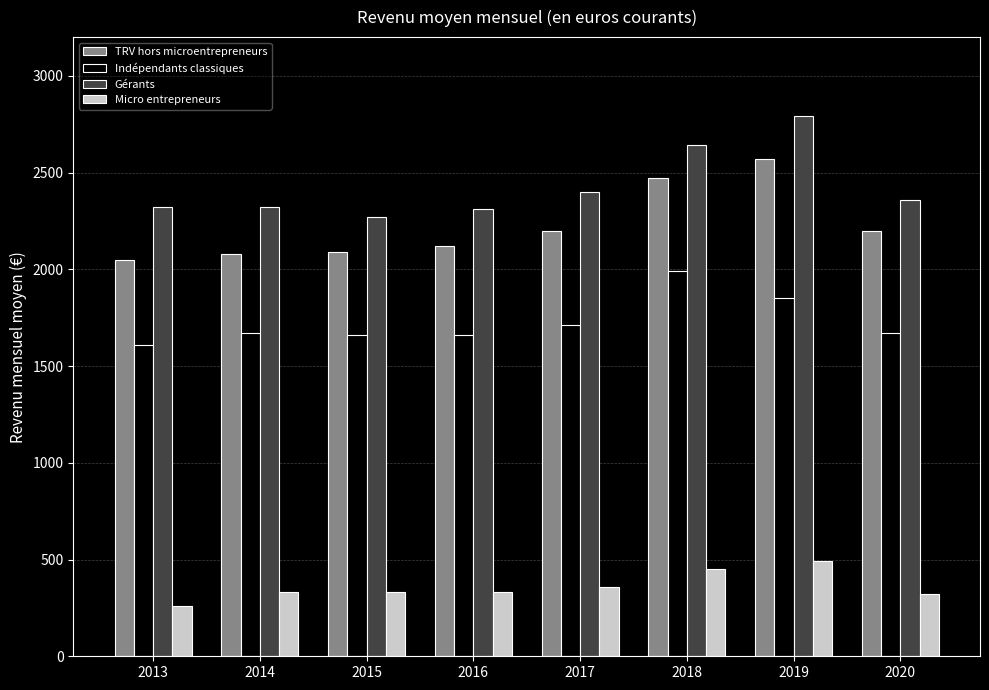

What is the spread (max minus min) of values at 2014?

1990